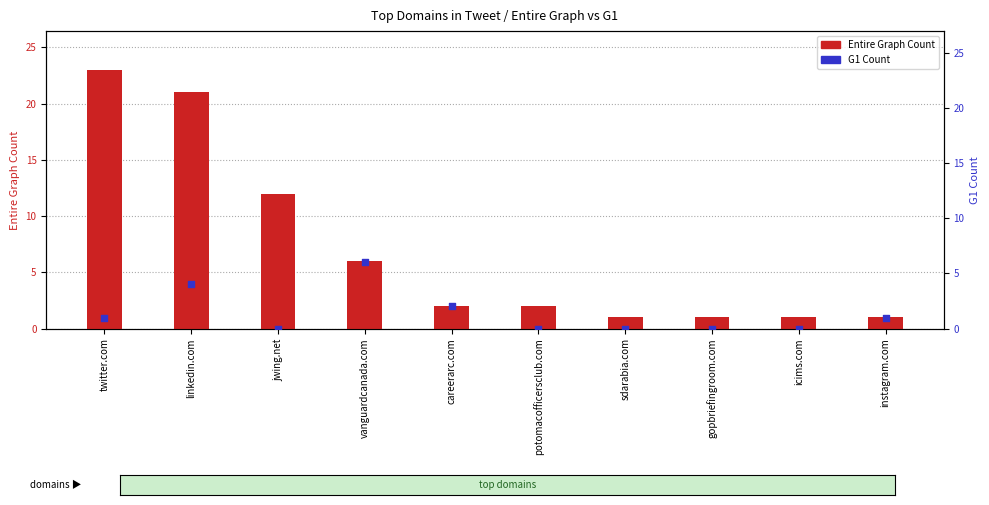

What is the total value across all series at icims.com?

1